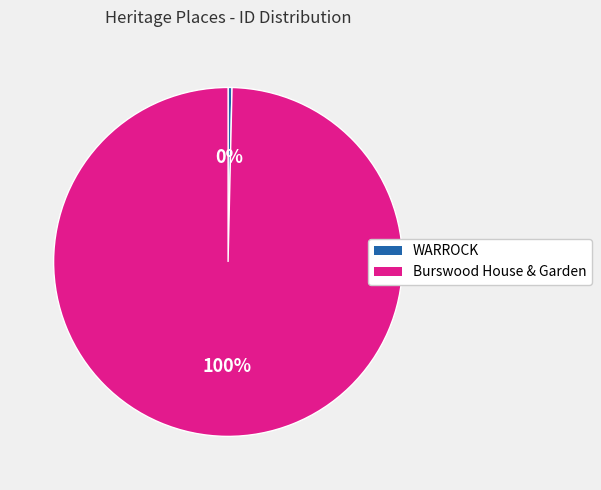

Which category accounts for the majority?

Burswood House & Garden